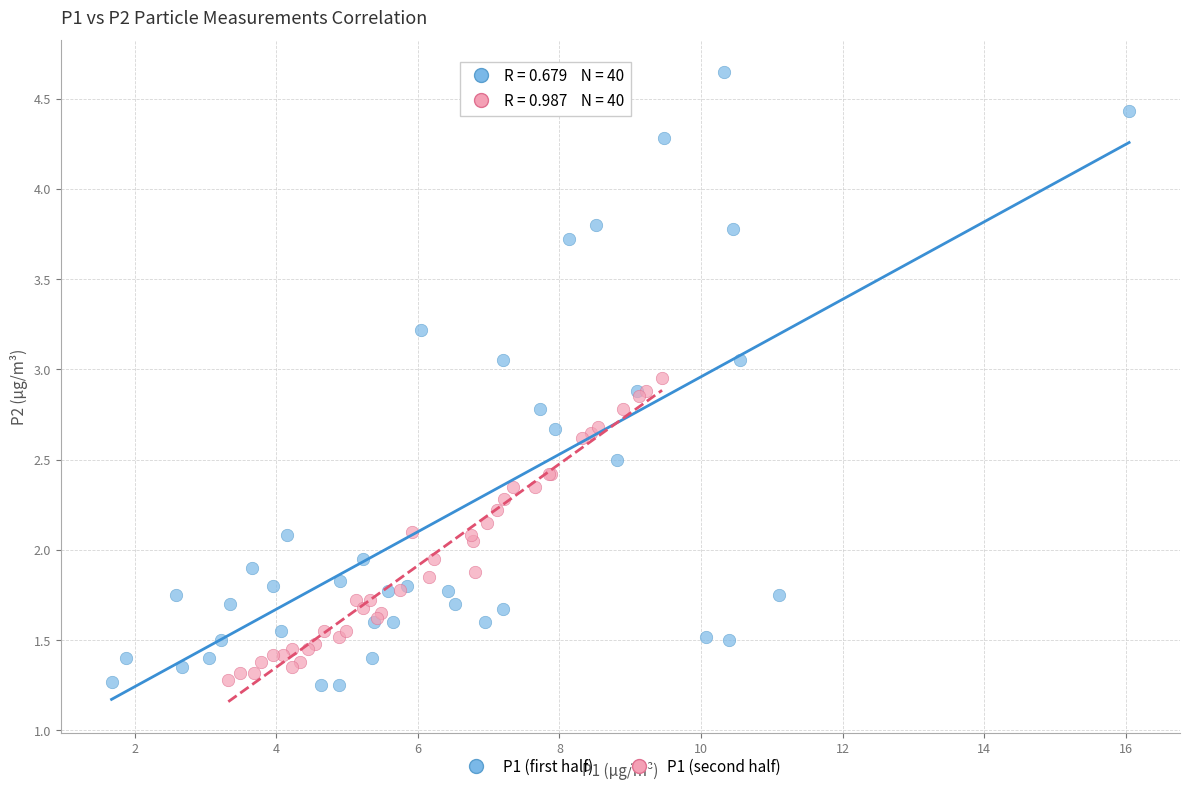

Which series reaches the maximum Y coordinate?

P1 (first half)